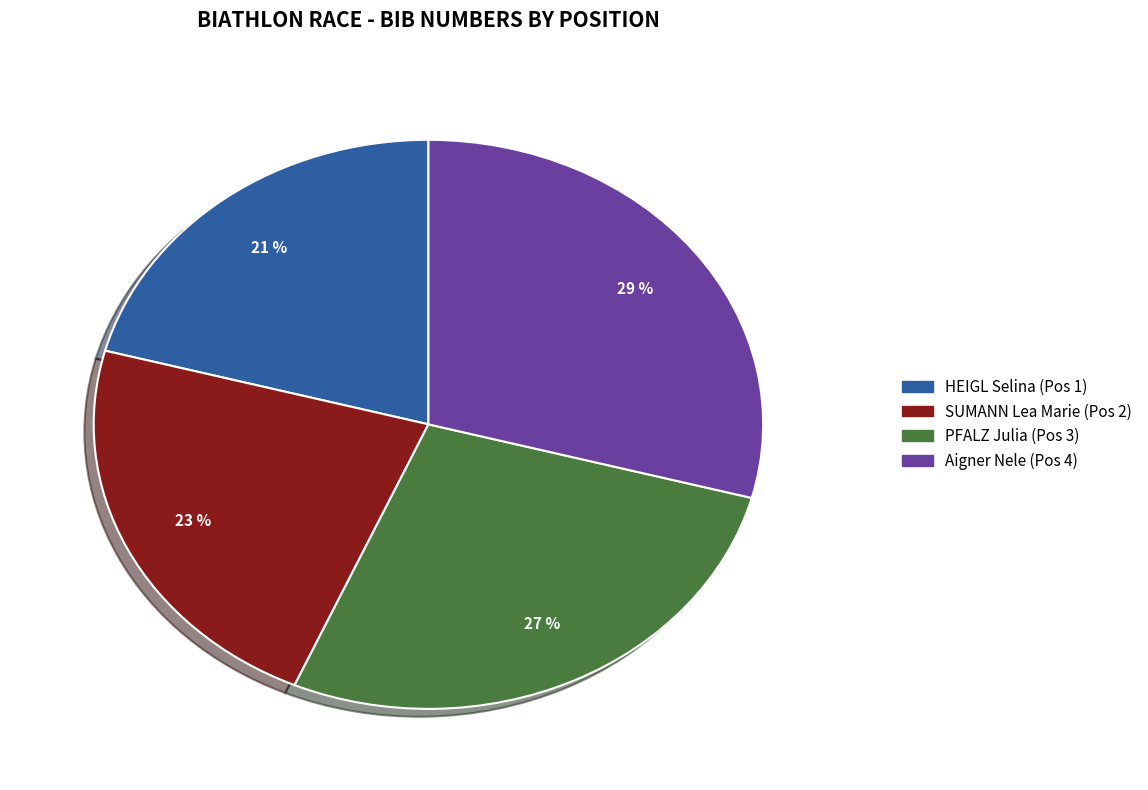

Which category has the smallest portion of the pie?

HEIGL Selina (Pos 1)